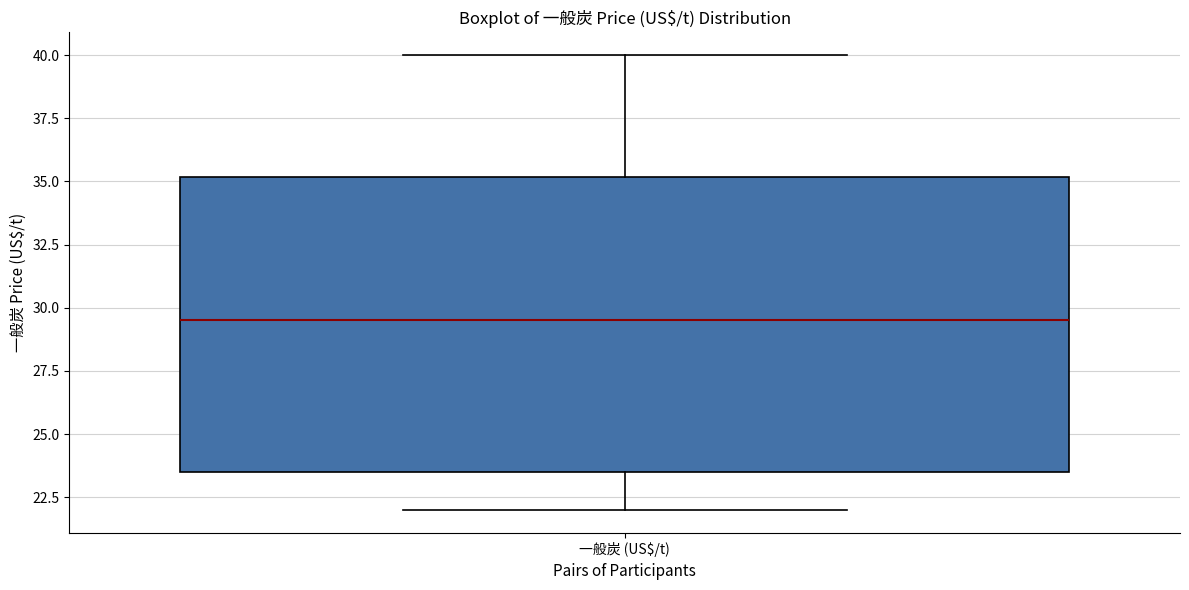

Read this box plot against the y-axis: the position of the median line, the range covered by the box, and the ends of both whiskers. The values are not printed on the chart, so give them approximately, as read against the axis.

median 29.5, box 23.5 to 35.0, whiskers 22.0 to 40.0